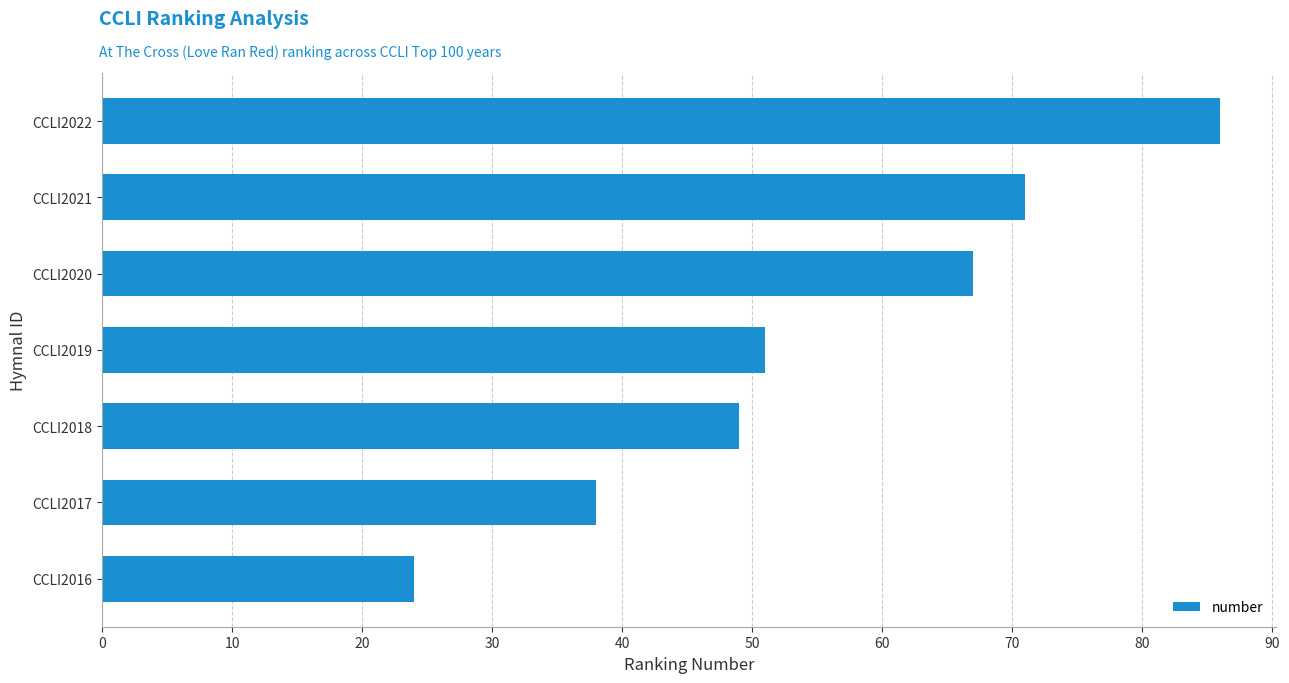

What is the difference between the maximum and minimum values?

62